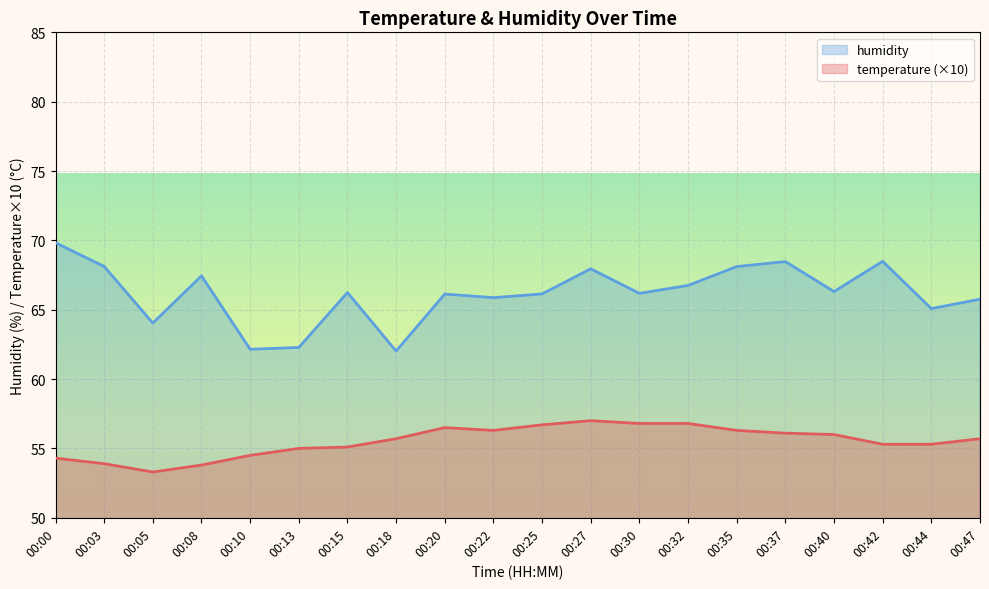

Which category has the highest value in the humidity series?

00:00